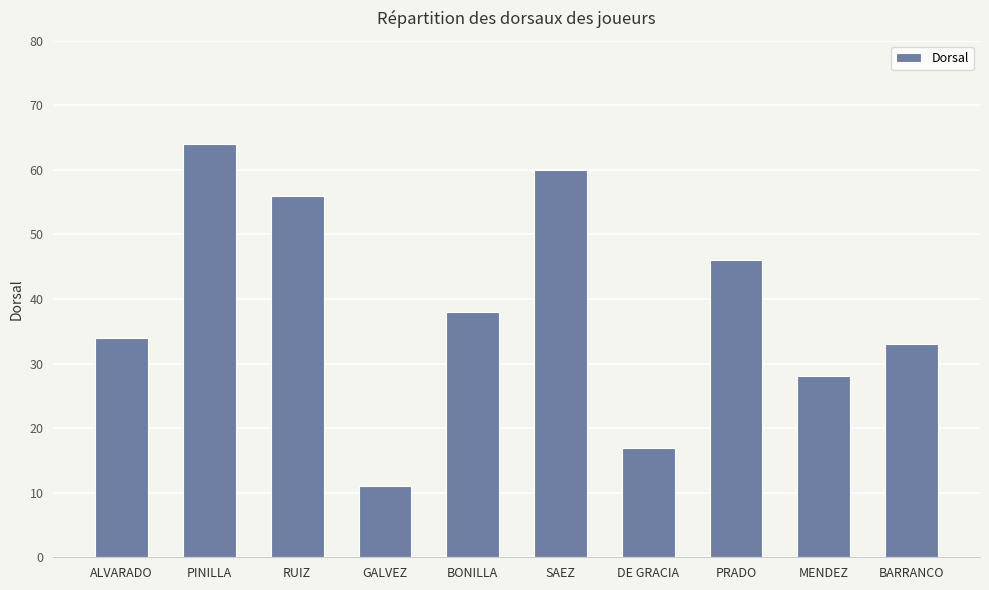

Between PINILLA and BARRANCO, which is larger?

PINILLA